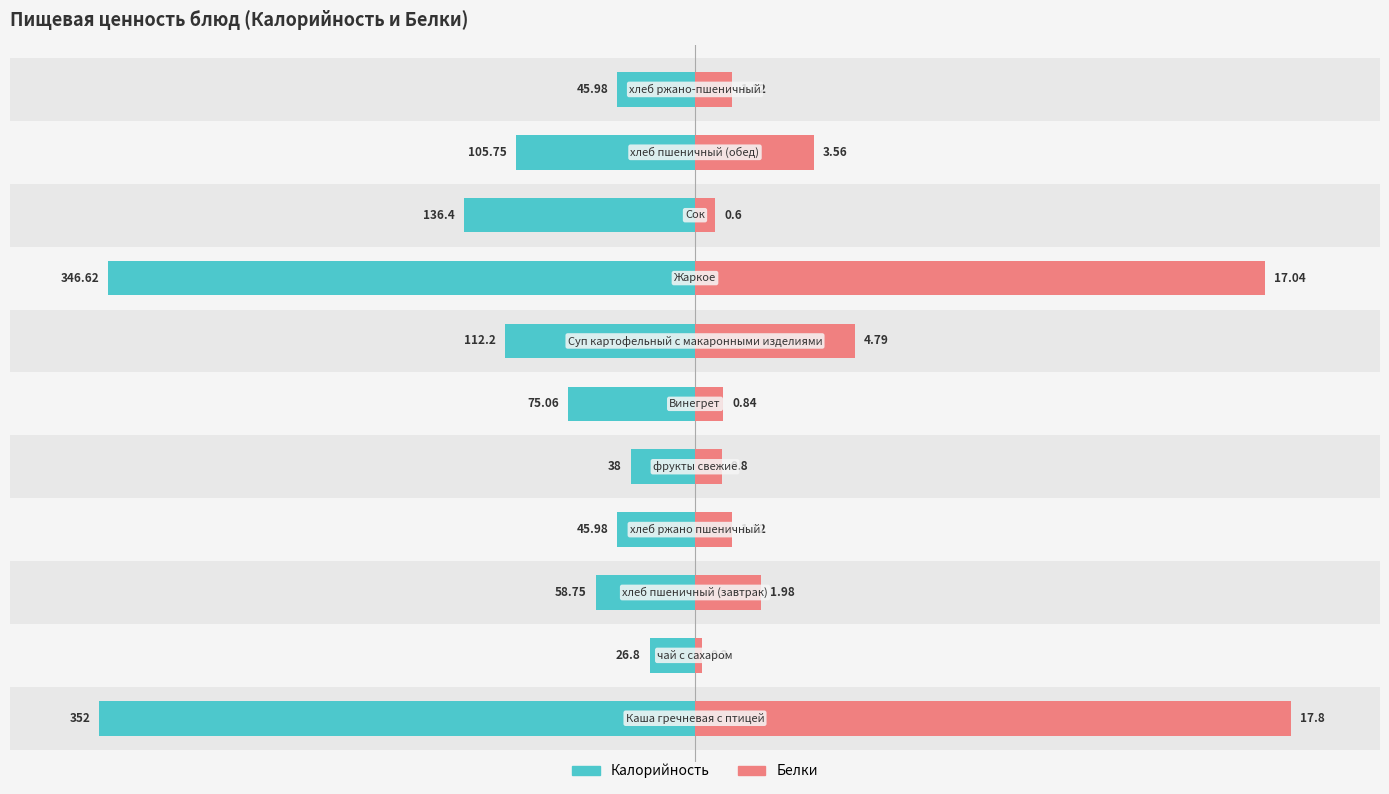

What are all the series names shown in the legend?

Калорийность, Белки